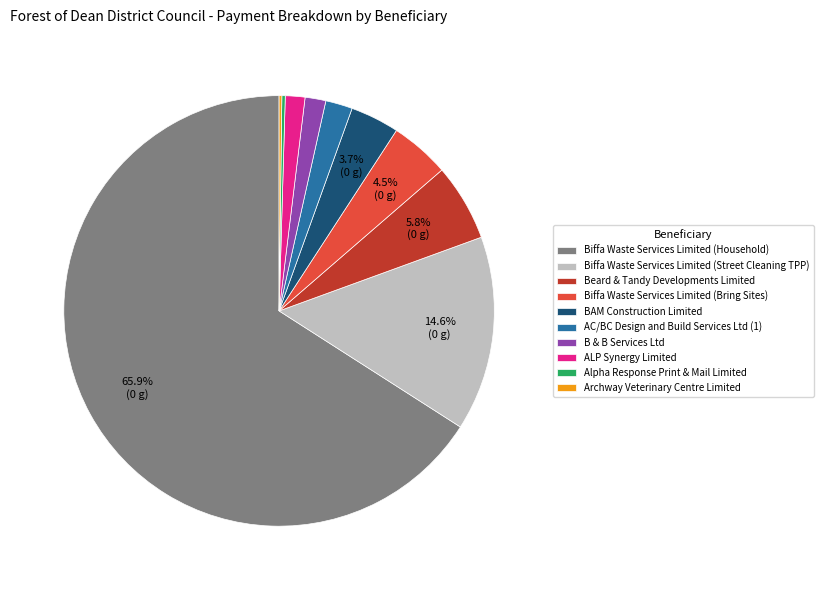

Does Biffa Waste Services Limited (Household) represent more than half of the total?

Yes